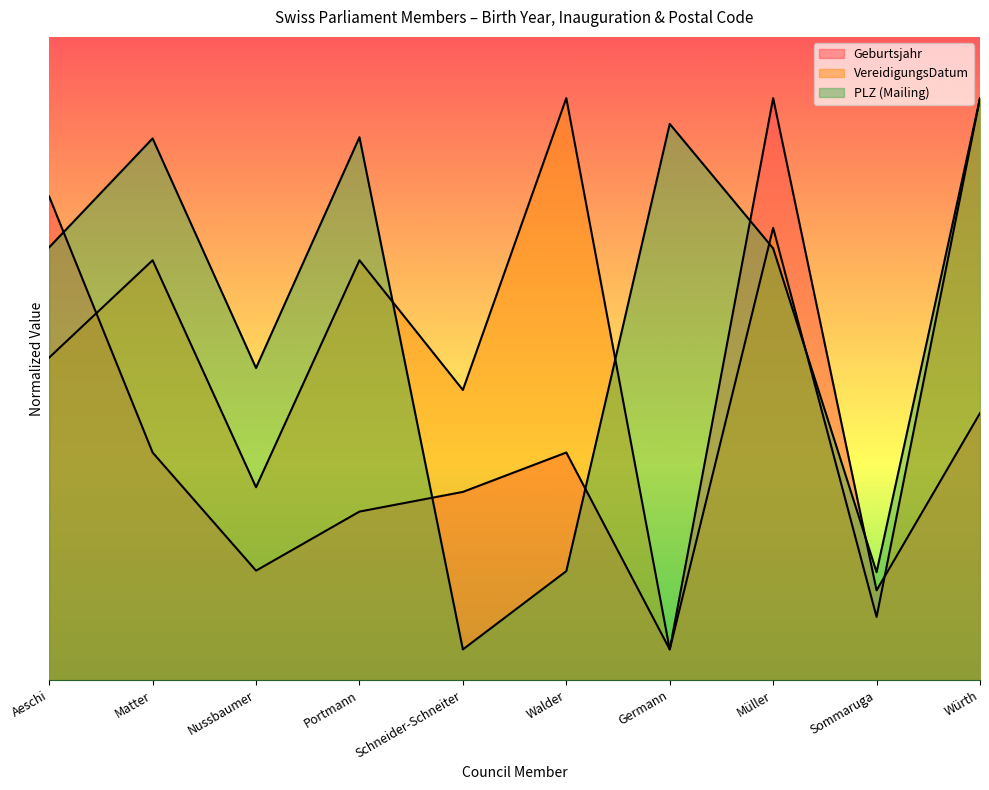

Is it true that Geburtsjahr equals 61.4 at Germann?

False